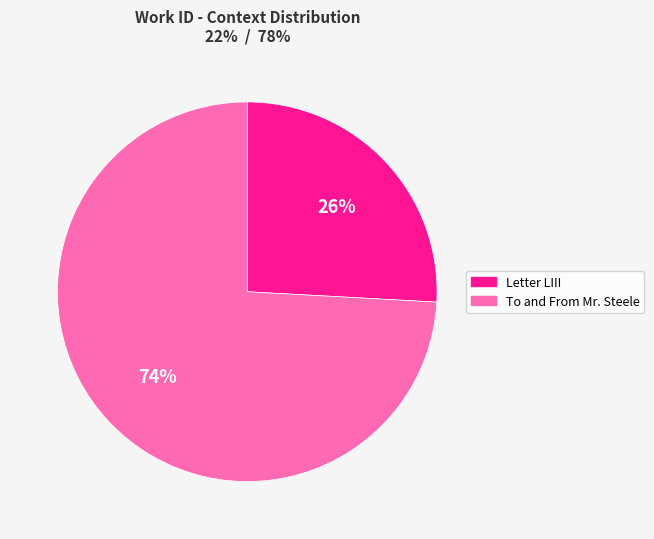

Is there a majority slice in this chart?

Yes